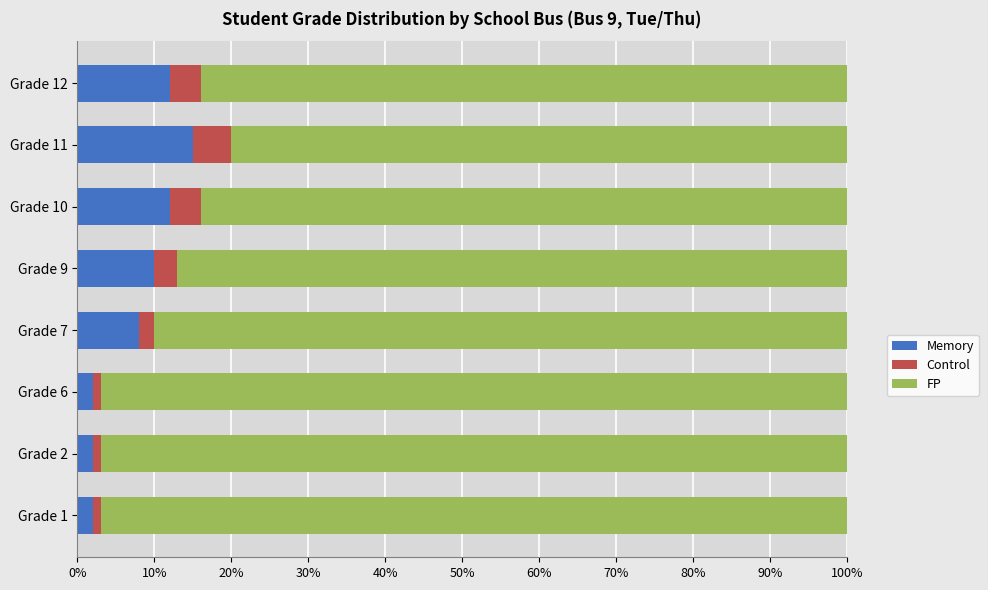

What is the highest value of the Memory series?

15